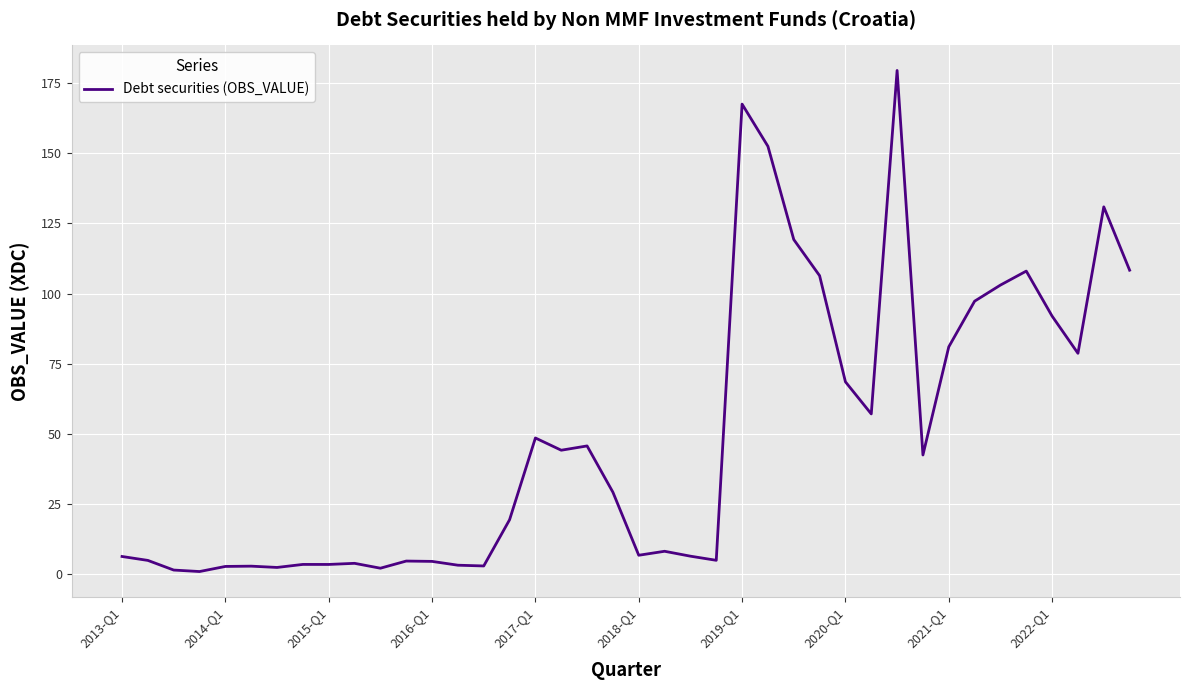

What is the difference between the maximum and minimum values?

178.8